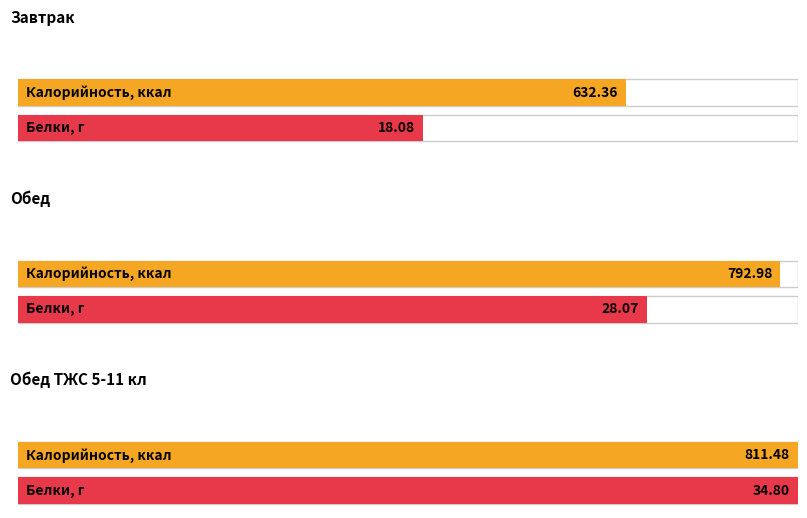

What is the sum of all Калорийность values?

2236.8